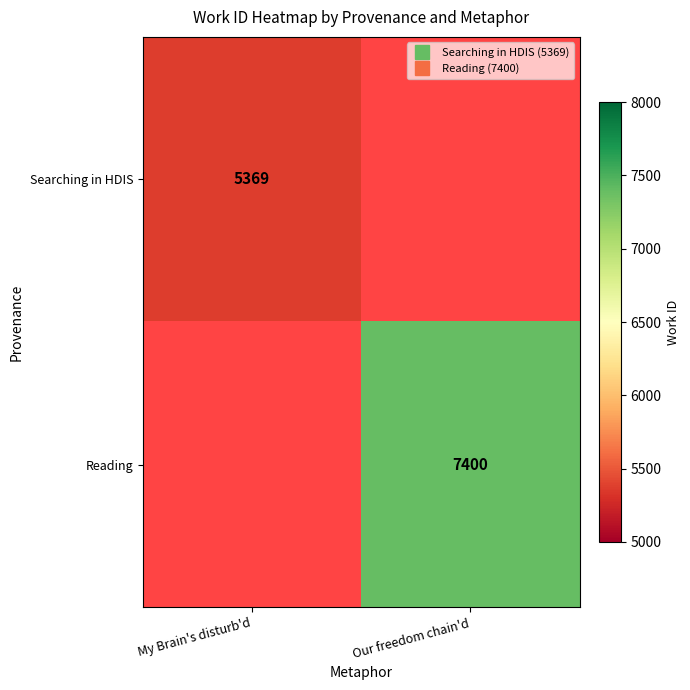

Which has a higher value, My Brain's disturb'd or Our freedom chain'd?

My Brain's disturb'd